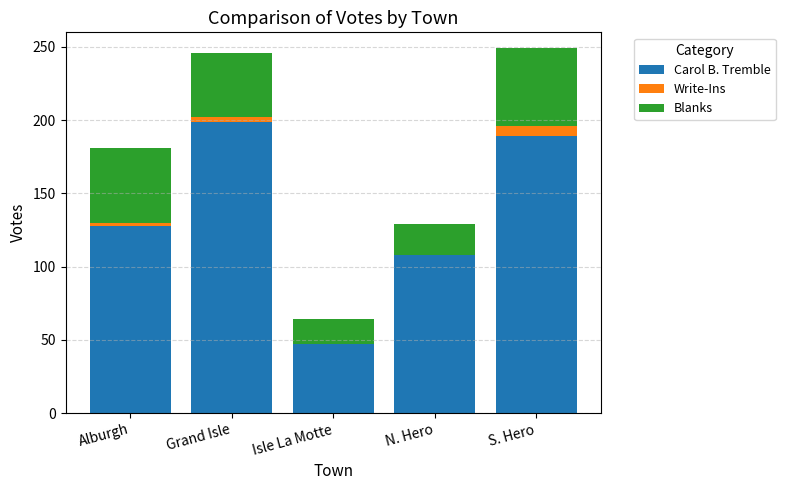

Reading left to right, list the values for the Carol B. Tremble series.

Alburgh=128	Grand Isle=199	Isle La Motte=47	N. Hero=108	S. Hero=189